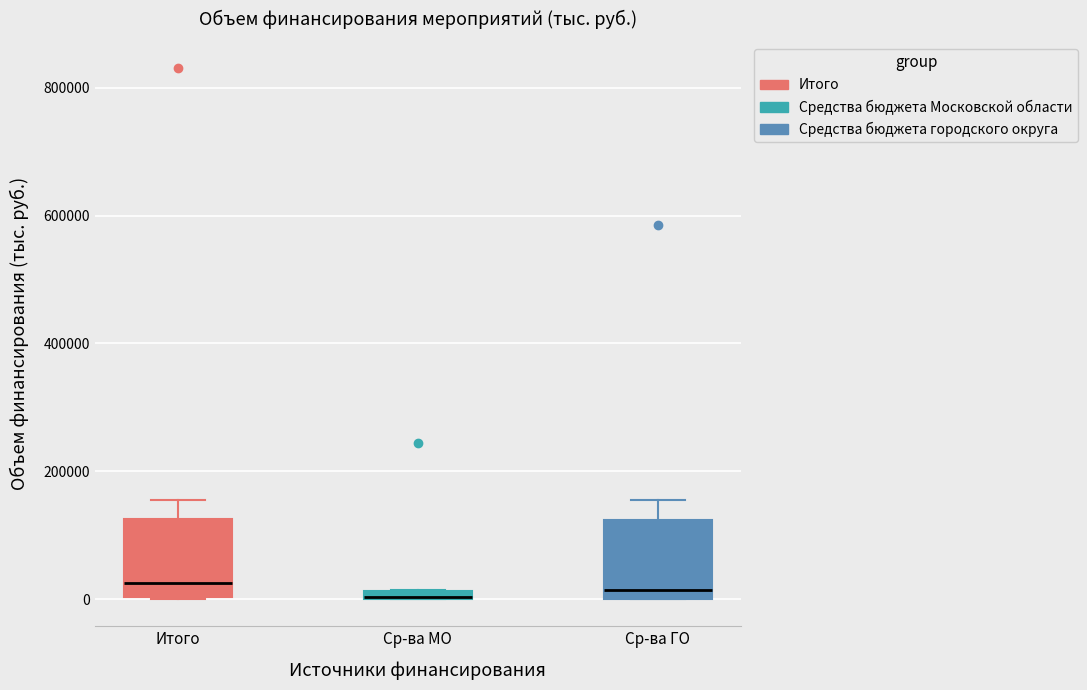

Where is the lower edge of the box for Ср-ва МО on the y-axis? The values are not printed on the chart, so give them approximately, as read against the axis.

0